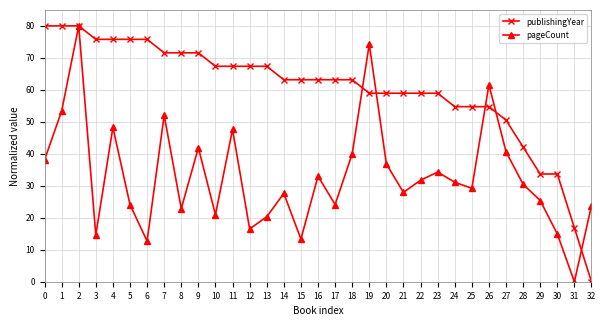

List the series in order of their overall mean, highest first.

publishingYear, pageCount